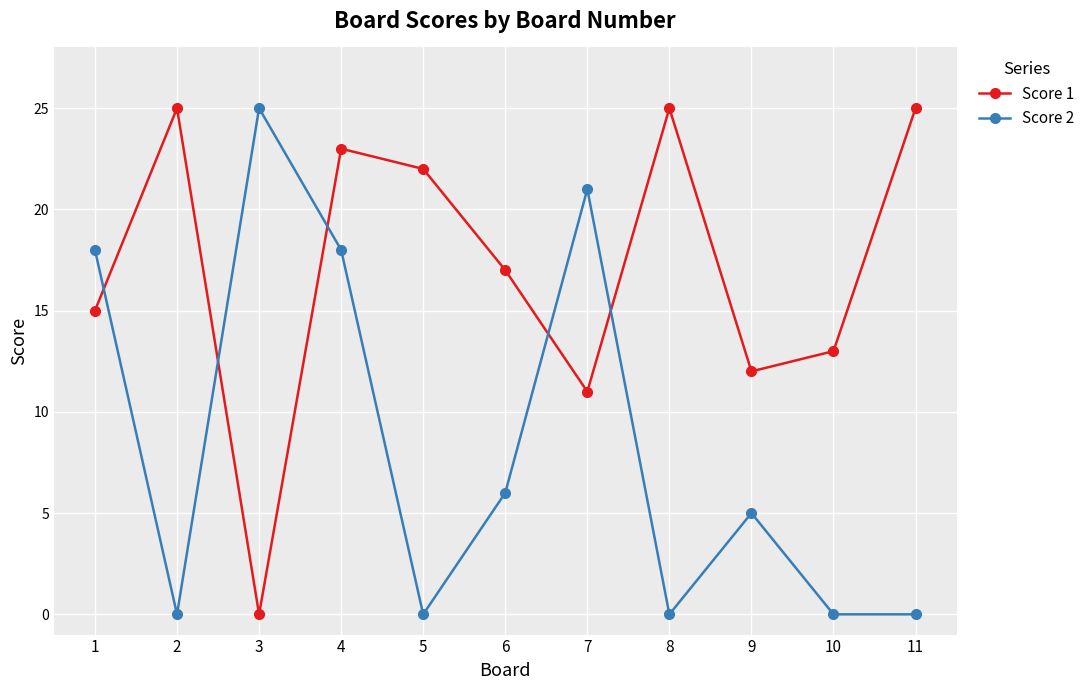

Reading right to left, transcribe all the data shown in this chart.

Score 1: 11=25	10=13	9=12	8=25	7=11	6=17	5=22	4=23	3=0	2=25	1=15
Score 2: 11=0	10=0	9=5	8=0	7=21	6=6	5=0	4=18	3=25	2=0	1=18